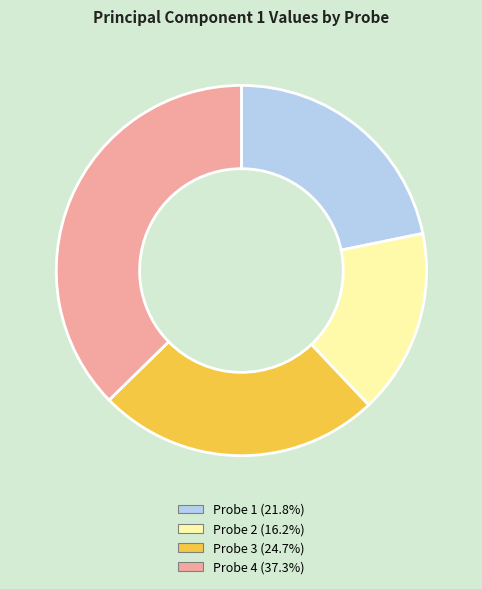

Combined, do Probe 3 and Probe 2 account for over 50%?

No